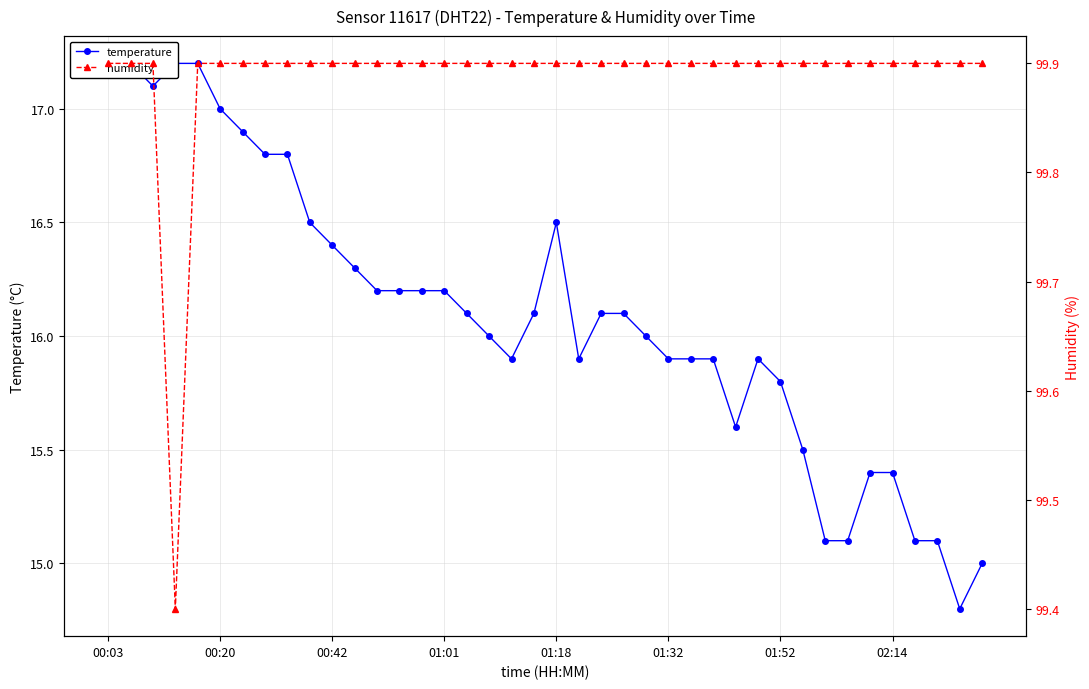

Reading left to right, list all the values displayed in this chart.

temperature: 17.2	17.2	17.1	17.2	17.2	17.0	16.9	16.8	16.8	16.5	16.4	16.3	16.2	16.2	16.2	16.2	16.1	16.0	15.9	16.1	16.5	15.9	16.1	16.1	16.0	15.9	15.9	15.9	15.6	15.9	15.8	15.5	15.1	15.1	15.4	15.4	15.1	15.1	14.8	15.0
humidity: 99.9	99.9	99.9	99.4	99.9	99.9	99.9	99.9	99.9	99.9	99.9	99.9	99.9	99.9	99.9	99.9	99.9	99.9	99.9	99.9	99.9	99.9	99.9	99.9	99.9	99.9	99.9	99.9	99.9	99.9	99.9	99.9	99.9	99.9	99.9	99.9	99.9	99.9	99.9	99.9